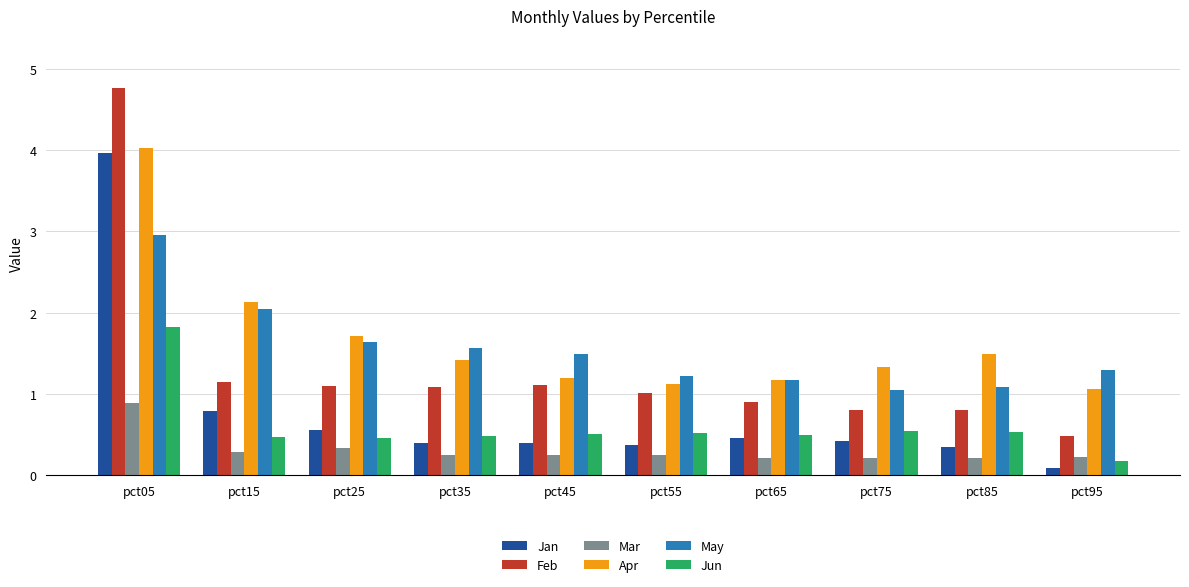

Is it true that May equals 1.6 at pct85?

False